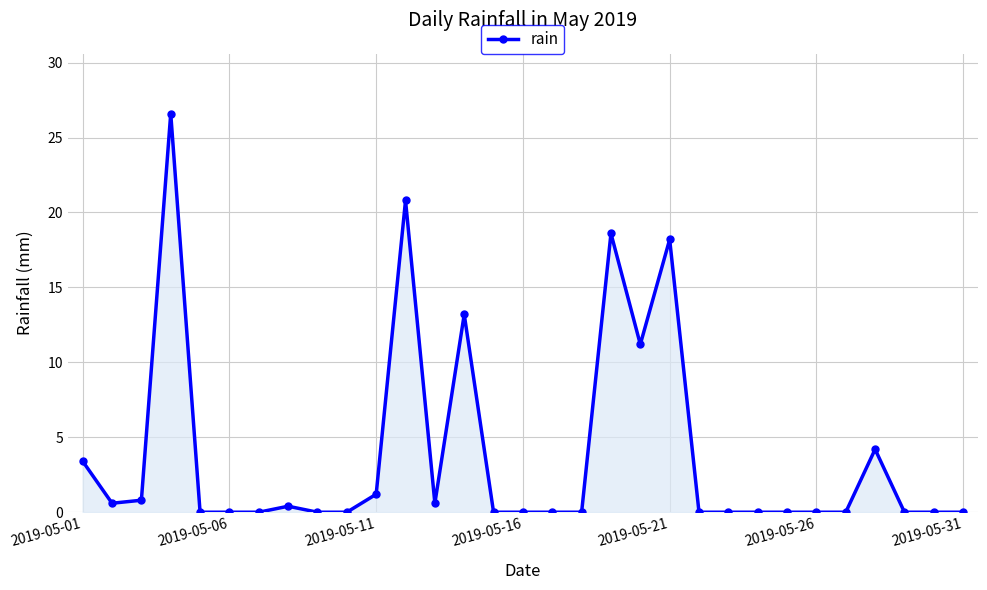

Reading right to left, list all the values displayed in this chart.

0.0	0.0	0.0	4.2	0.0	0.0	0.0	0.0	0.0	0.0	18.2	11.2	18.6	0.0	0.0	0.0	0.0	13.2	0.6	20.8	1.2	0.0	0.0	0.4	0.0	0.0	0.0	26.6	0.8	0.6	3.4